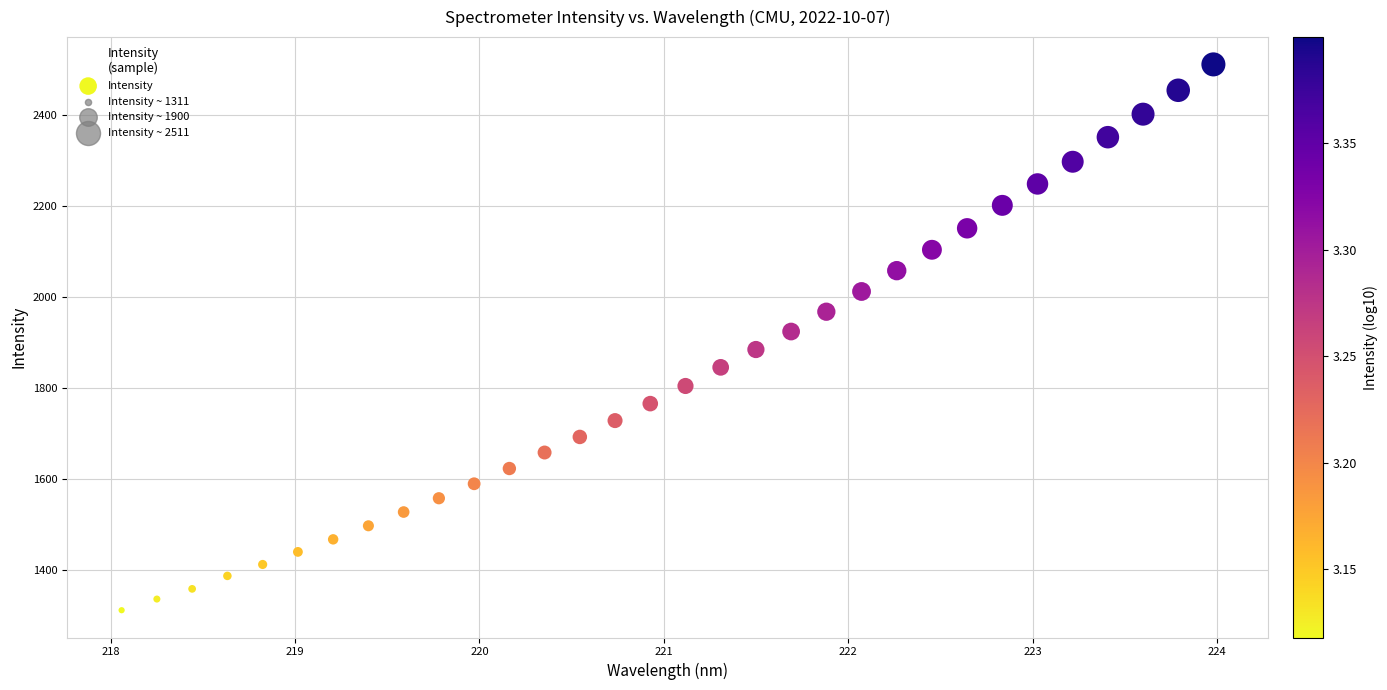

What is the range of X values (max minus min)?

5.9